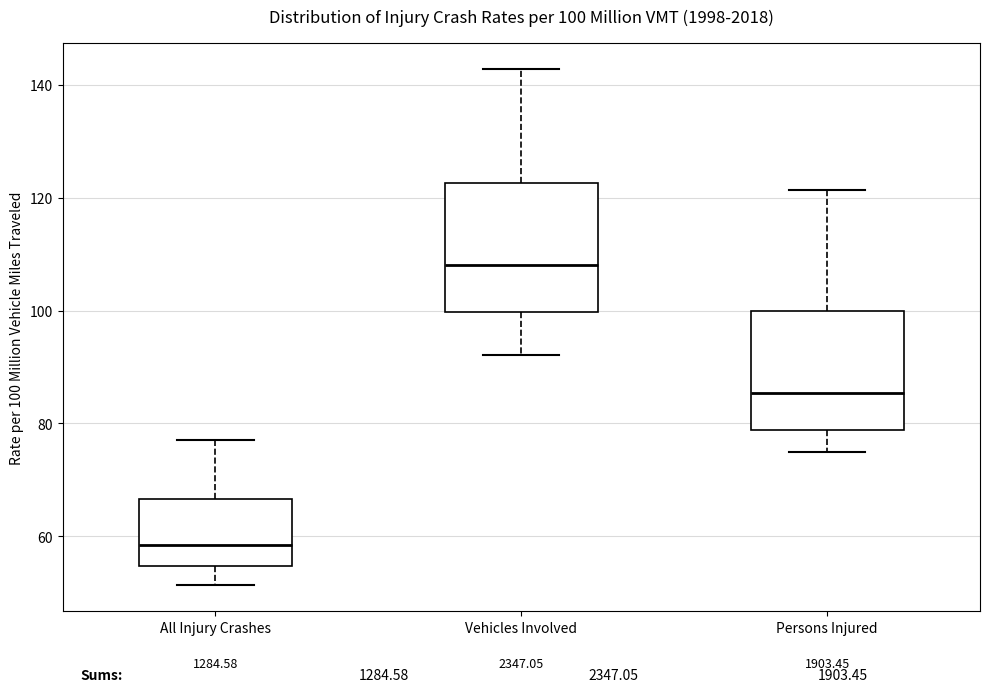

Which box's median line is the highest?

Vehicles Involved